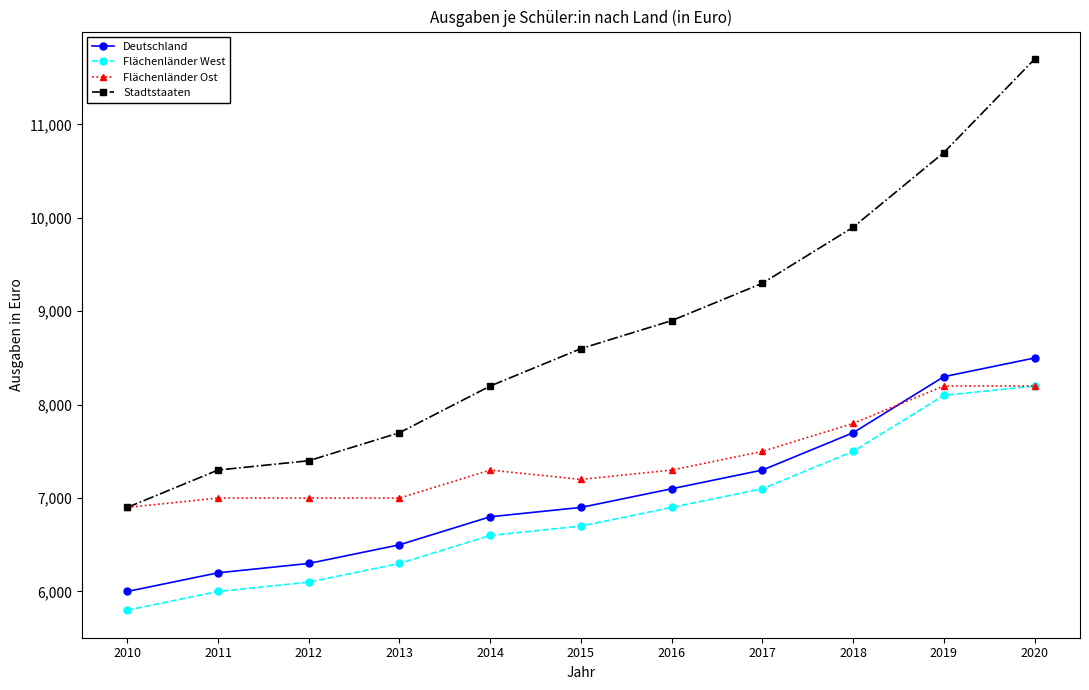

How many series are shown in this chart?

4